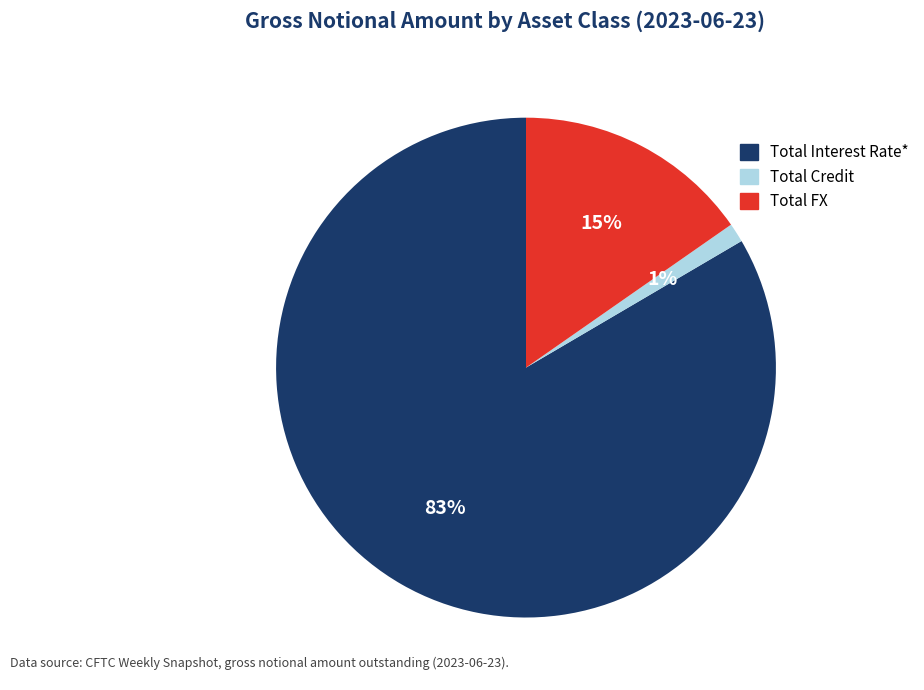

How many segments does this pie chart have?

3